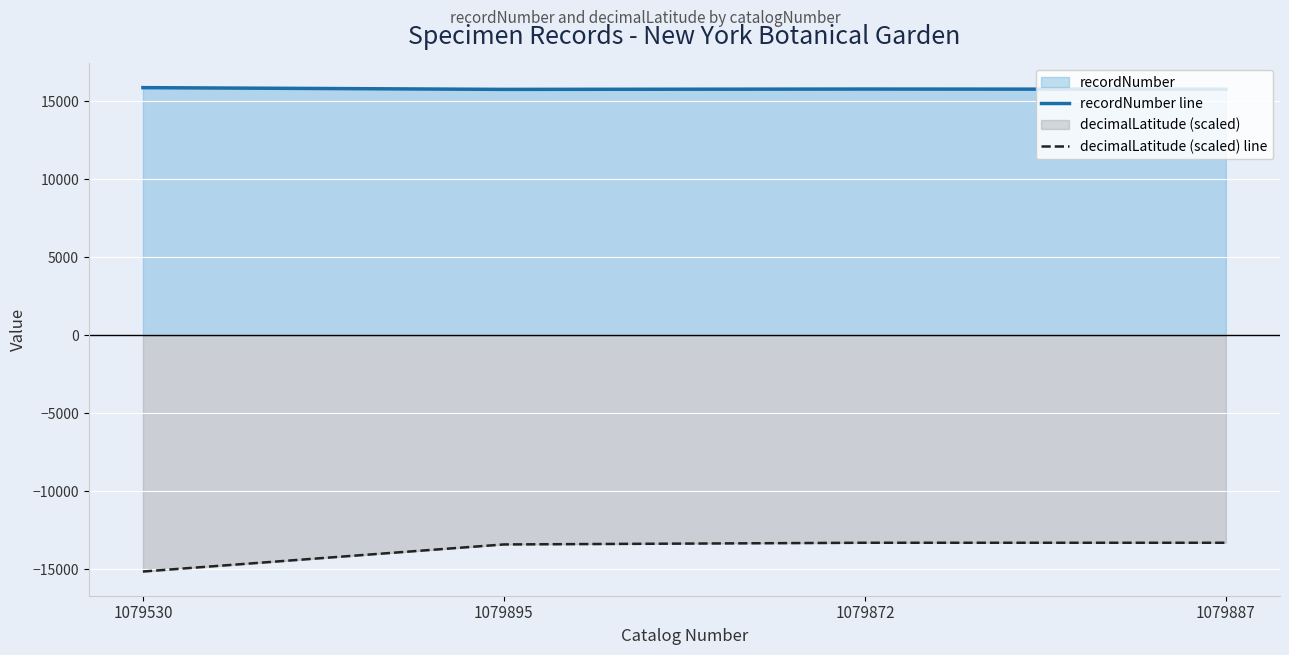

Rank the series at 1079887 from lowest to highest value.

decimalLatitude (scaled) line, recordNumber line